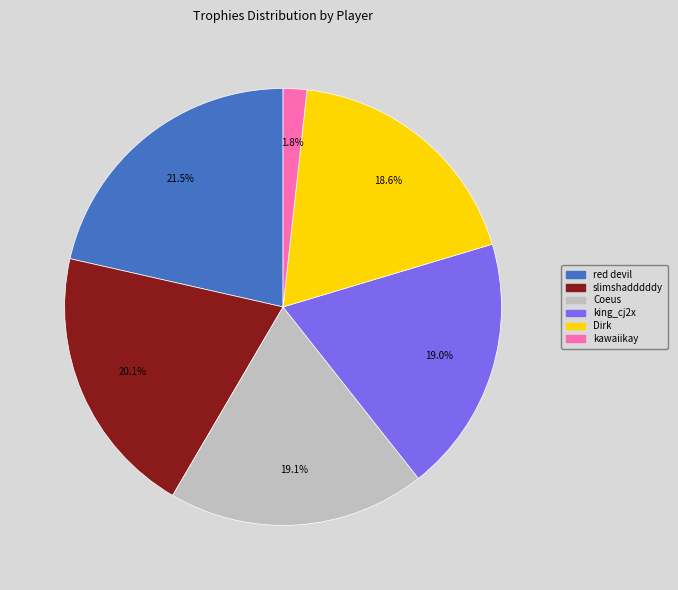

The kawaiikay slice represents 2% of the pie. True or false?

True